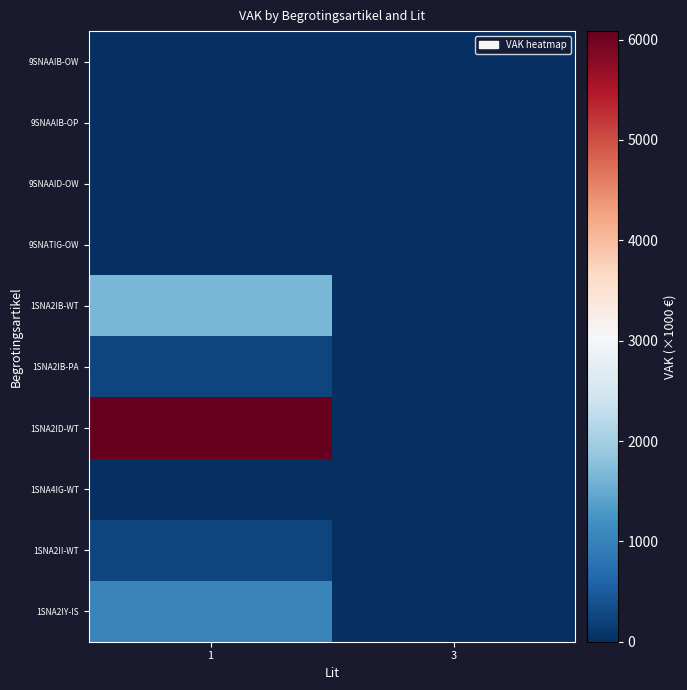

Reading right to left, what are all the values shown in this chart?

9SNAAIB-OW: 3=0	1=0
9SNAAIB-OP: 3=0	1=0
9SNAAID-OW: 3=0	1=0
9SNATIG-OW: 3=0	1=0
1SNA2IB-WT: 3=0	1=1649
1SNA2IB-PA: 3=0	1=250
1SNA2ID-WT: 3=0	1=6085
1SNA4IG-WT: 3=5	1=0
1SNA2II-WT: 3=0	1=244
1SNA2IY-IS: 3=0	1=1040